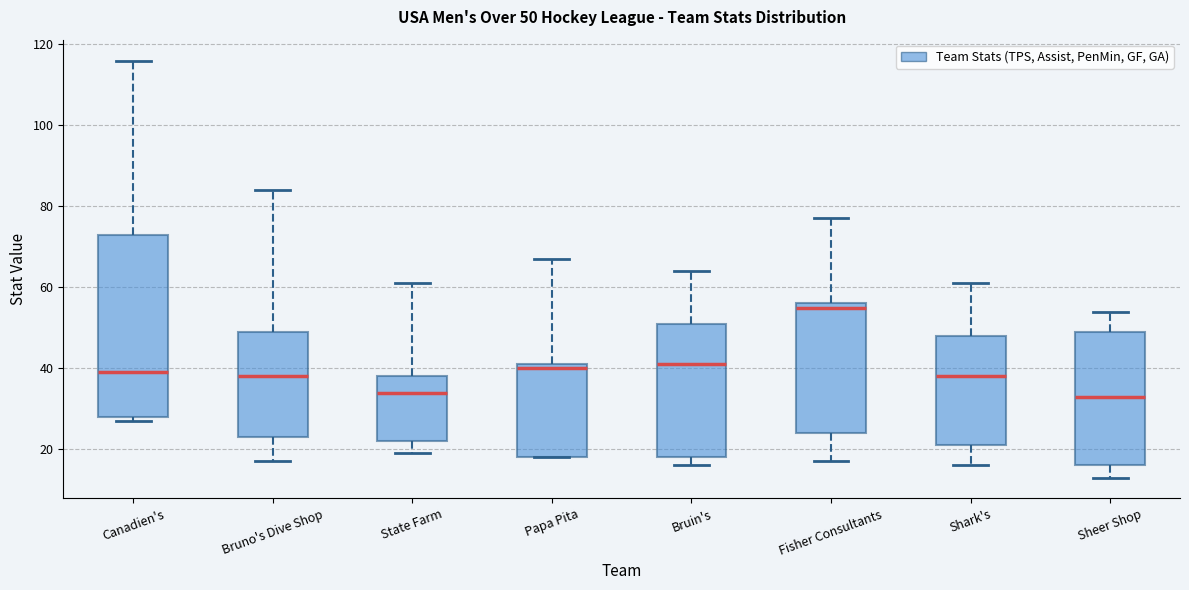

Comparing the boxes themselves (not the whiskers), which one is the tallest?

Canadien's